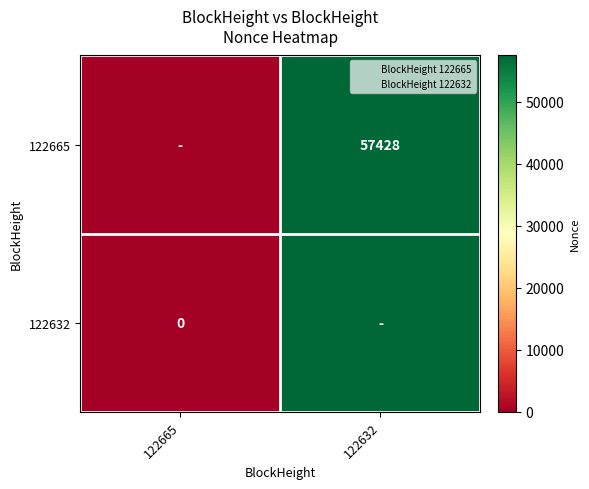

True or false: 122665 has a value of 57428 at 122632.

True